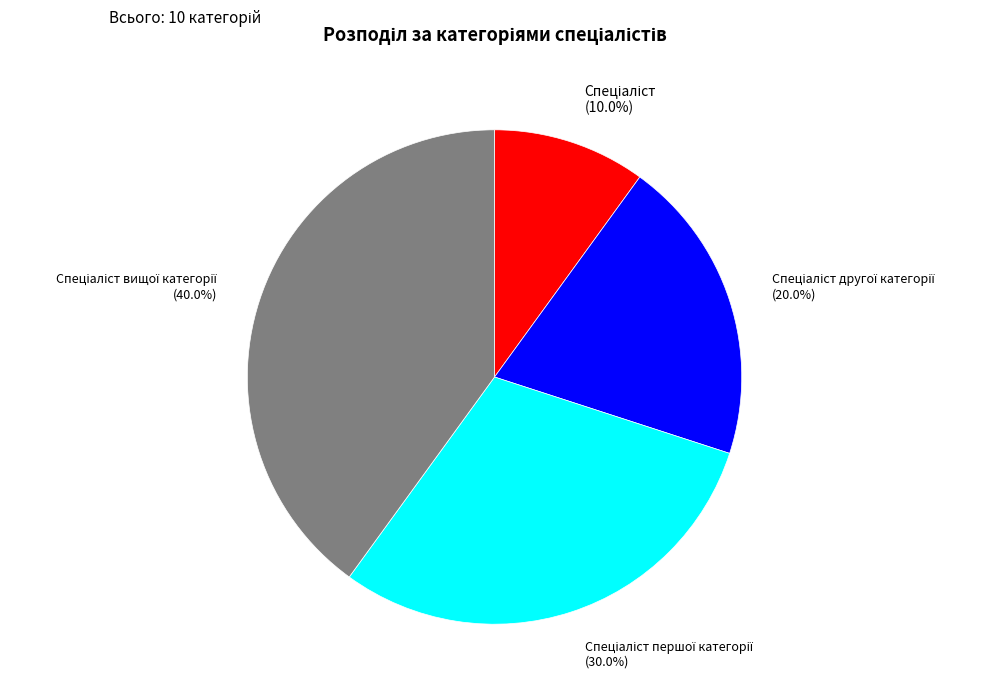

Does any single category account for the majority?

No